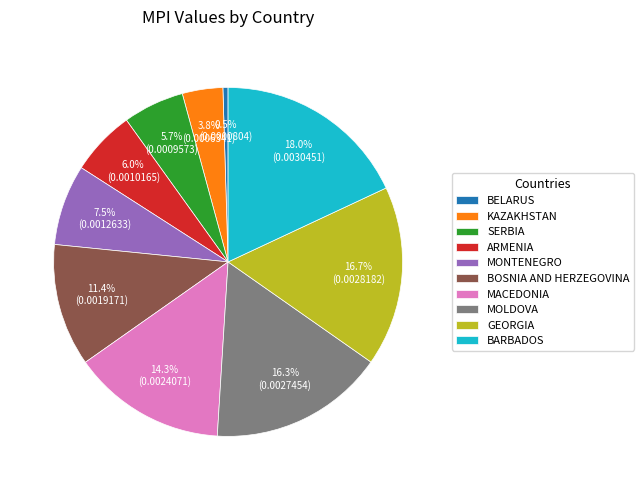

Does any single category account for the majority?

No